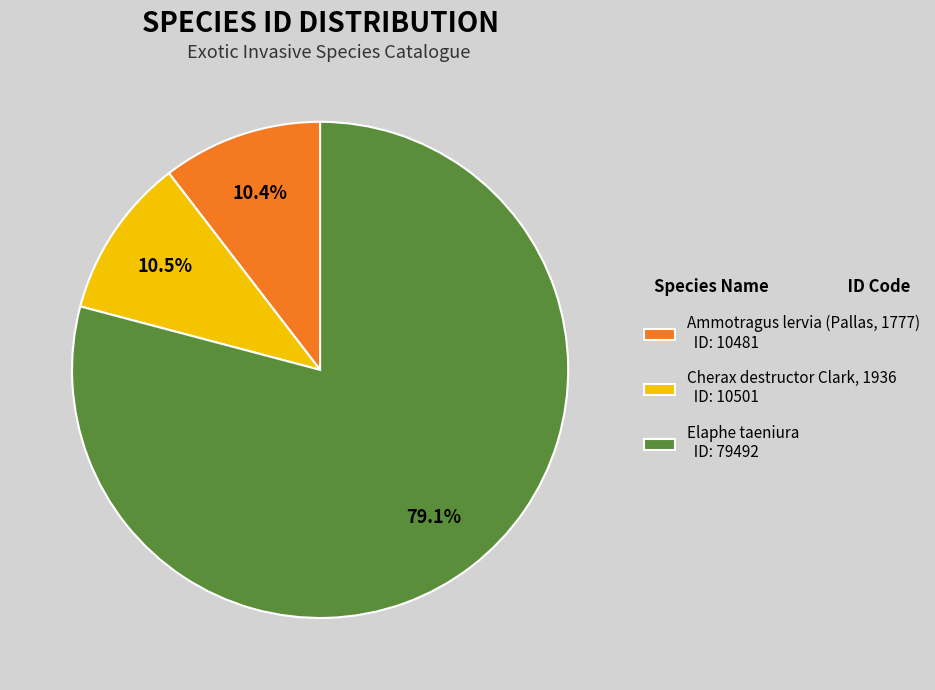

Is Elaphe taeniura ID: 79492 the majority of the pie?

Yes